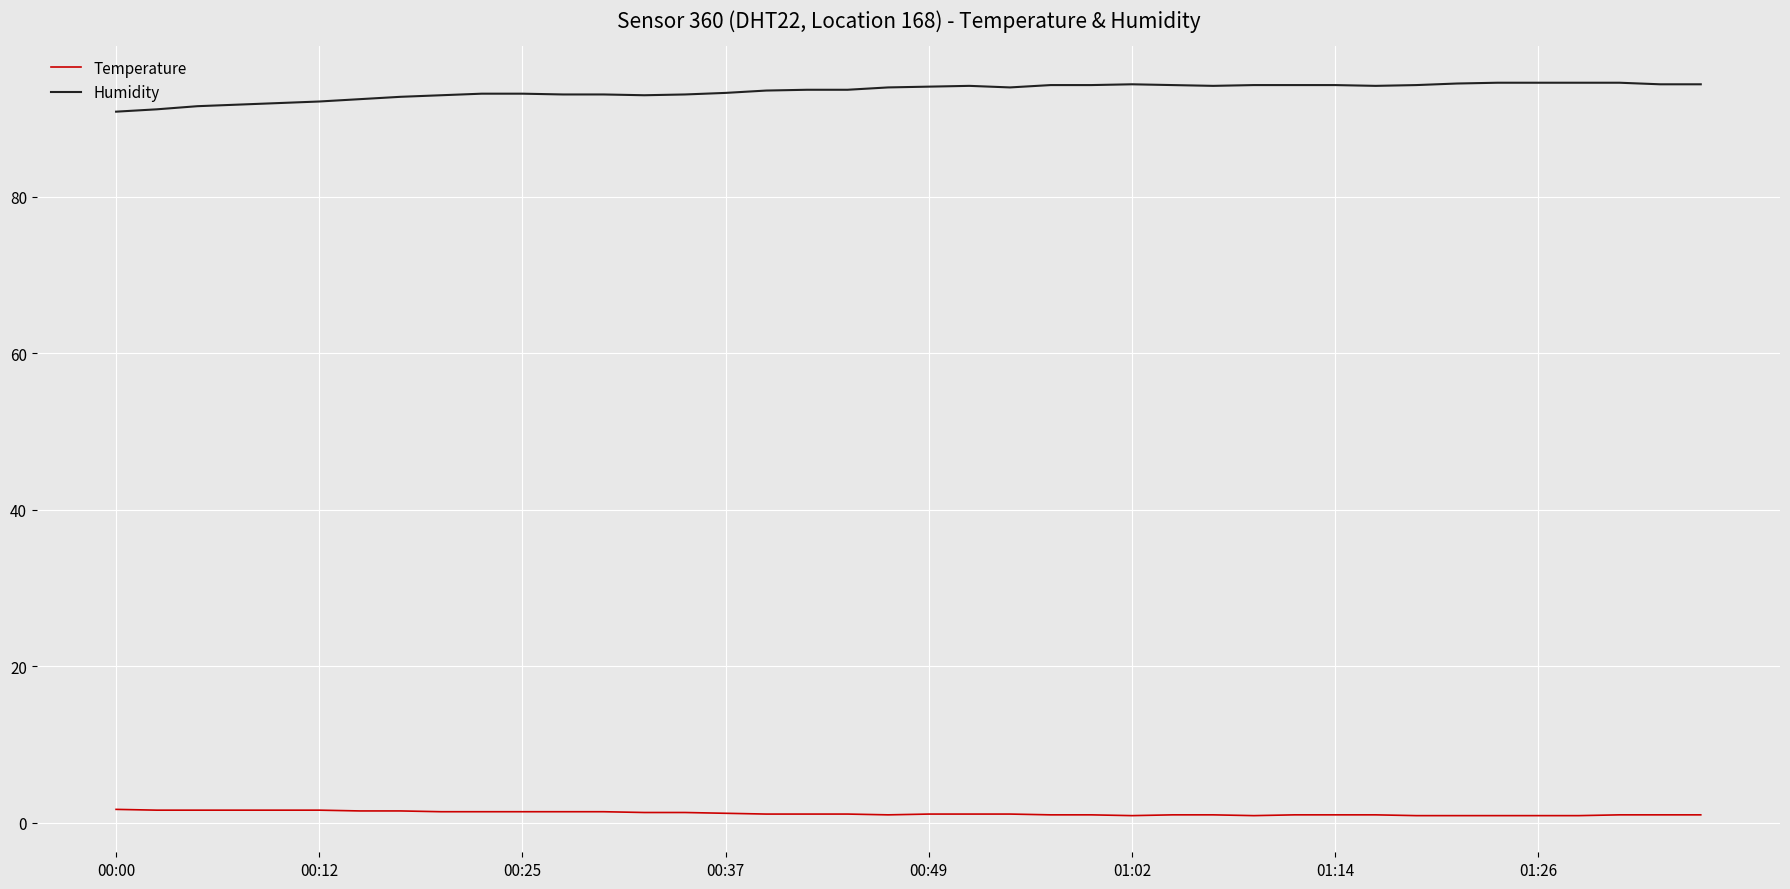

List the series in order of their peak value, lowest first.

Temperature, Humidity